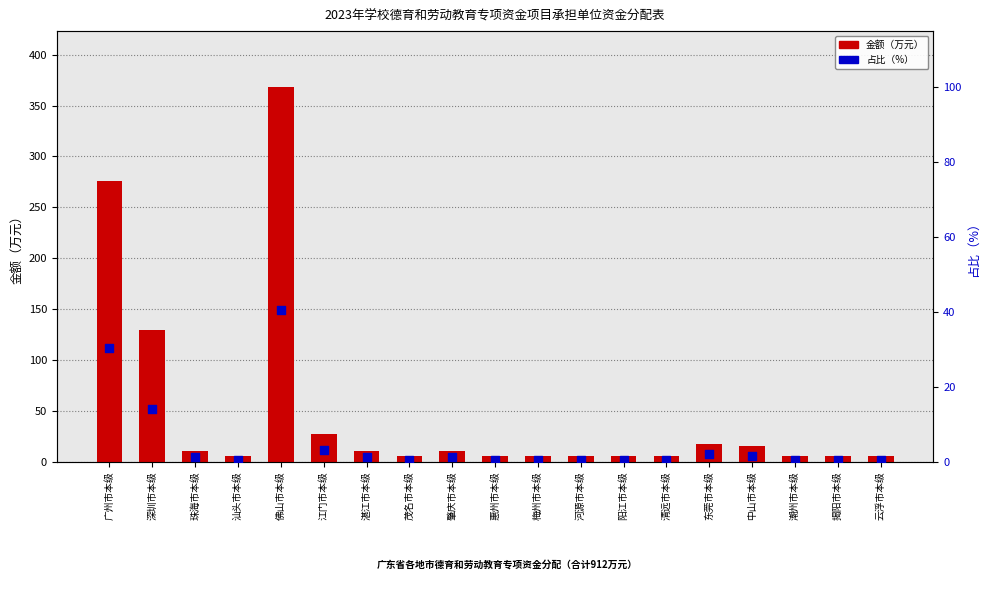

Which series contains the highest Y value?

金额（万元）